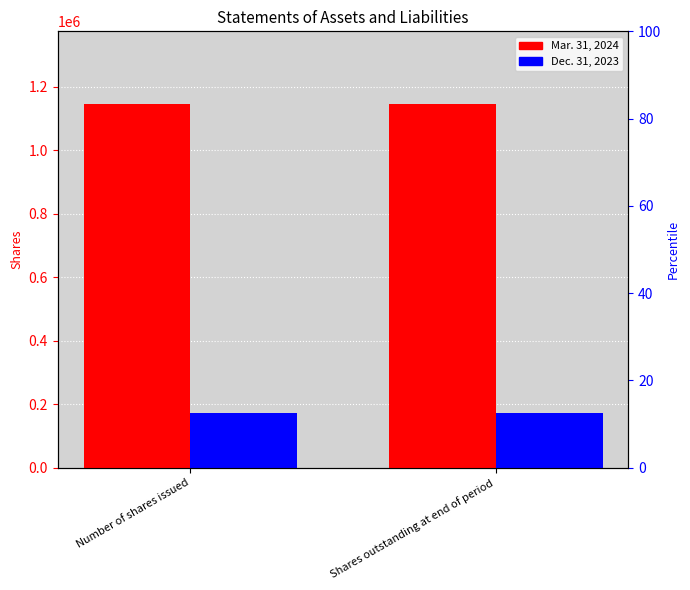

Rank the categories by Dec. 31, 2023 value from highest to lowest.

Number of shares issued, Shares outstanding at end of period